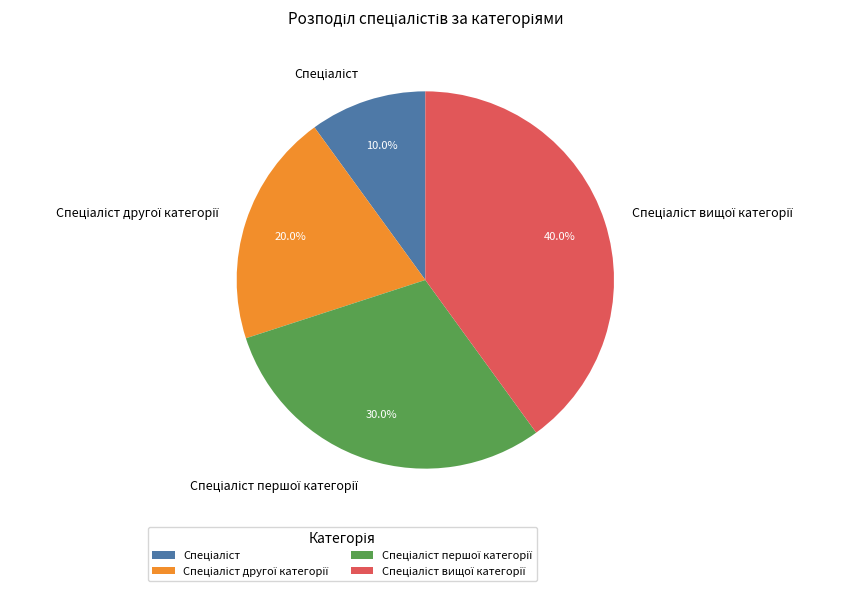

Is there any slice that represents more than half of the pie?

No